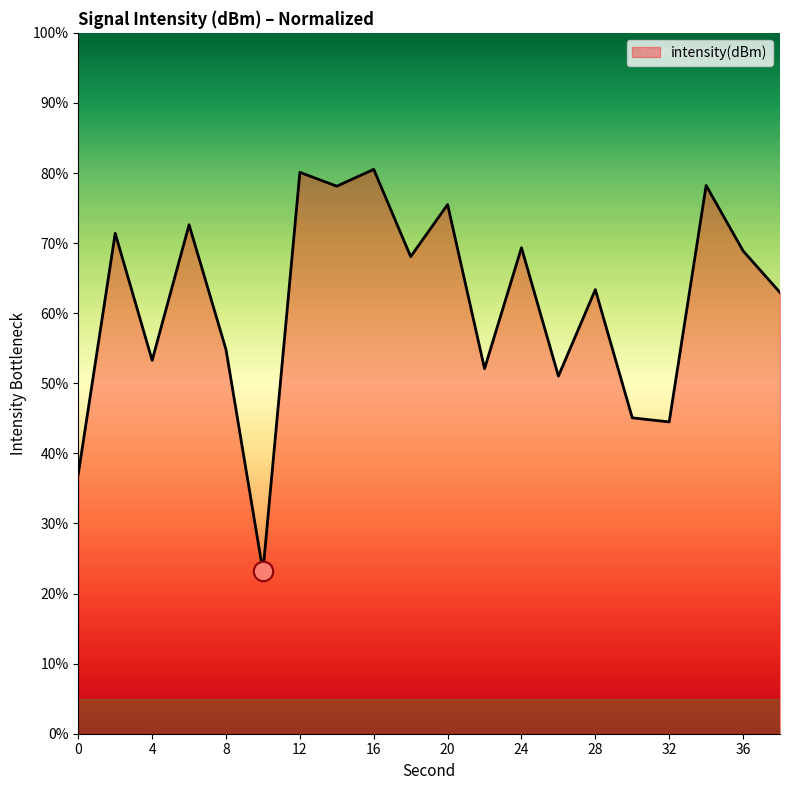

What is the greatest value displayed?

80.5